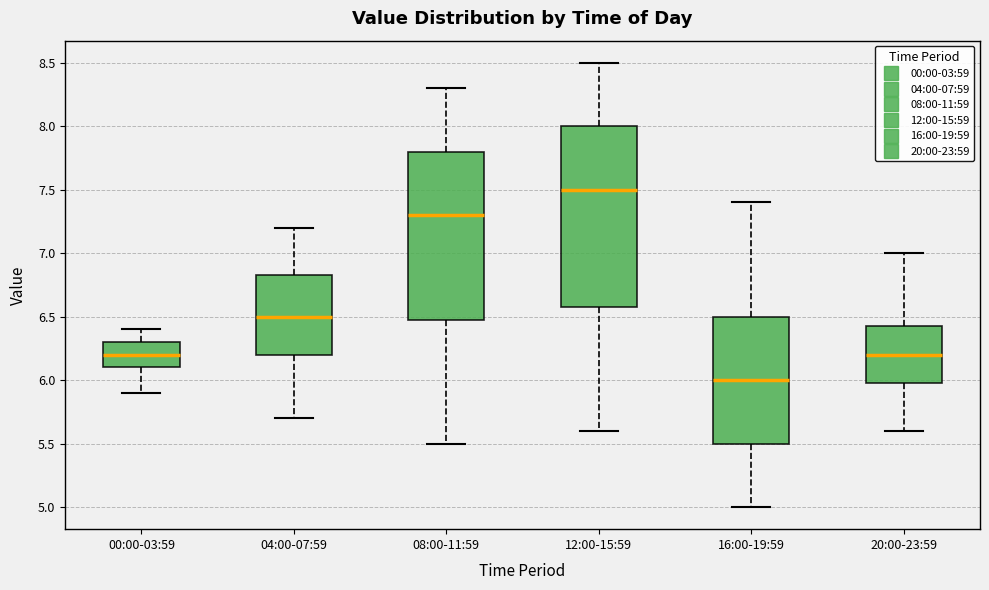

Which box's median line is the highest?

12:00-15:59